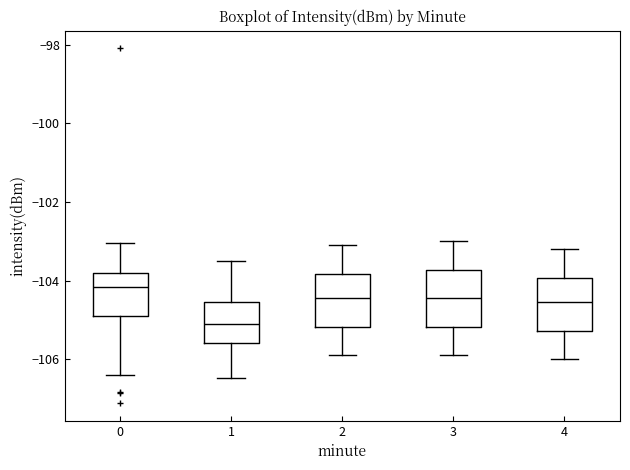

Reading left to right, read every box against the y-axis: the position of its median line, the range the box covers, and the ends of its whiskers. The values are not printed on the chart, so give them approximately, as read against the axis.

0: median -104.2, box -104.8 to -103.8, whiskers -106.4 to -103.0
1: median -105.2, box -105.6 to -104.6, whiskers -106.4 to -103.4
2: median -104.4, box -105.2 to -103.8, whiskers -105.8 to -103.0
3: median -104.4, box -105.2 to -103.8, whiskers -105.8 to -103.0
4: median -104.6, box -105.2 to -104.0, whiskers -106.0 to -103.2